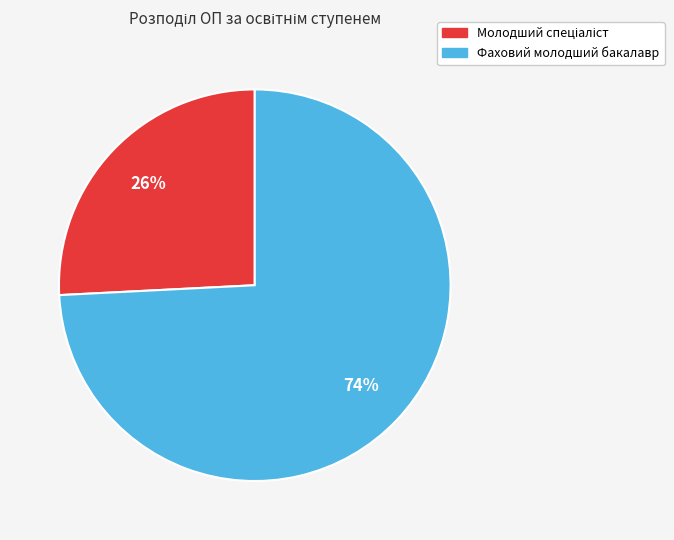

Which slice represents more than half of the pie?

Фаховий молодший бакалавр